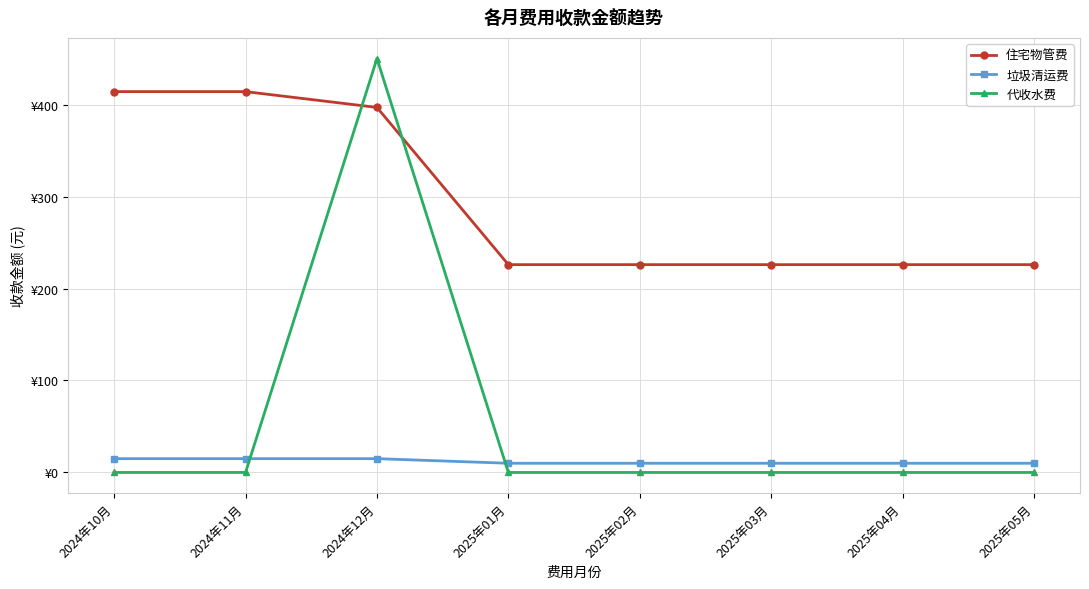

Is this an area chart (filled region under the line)?

No